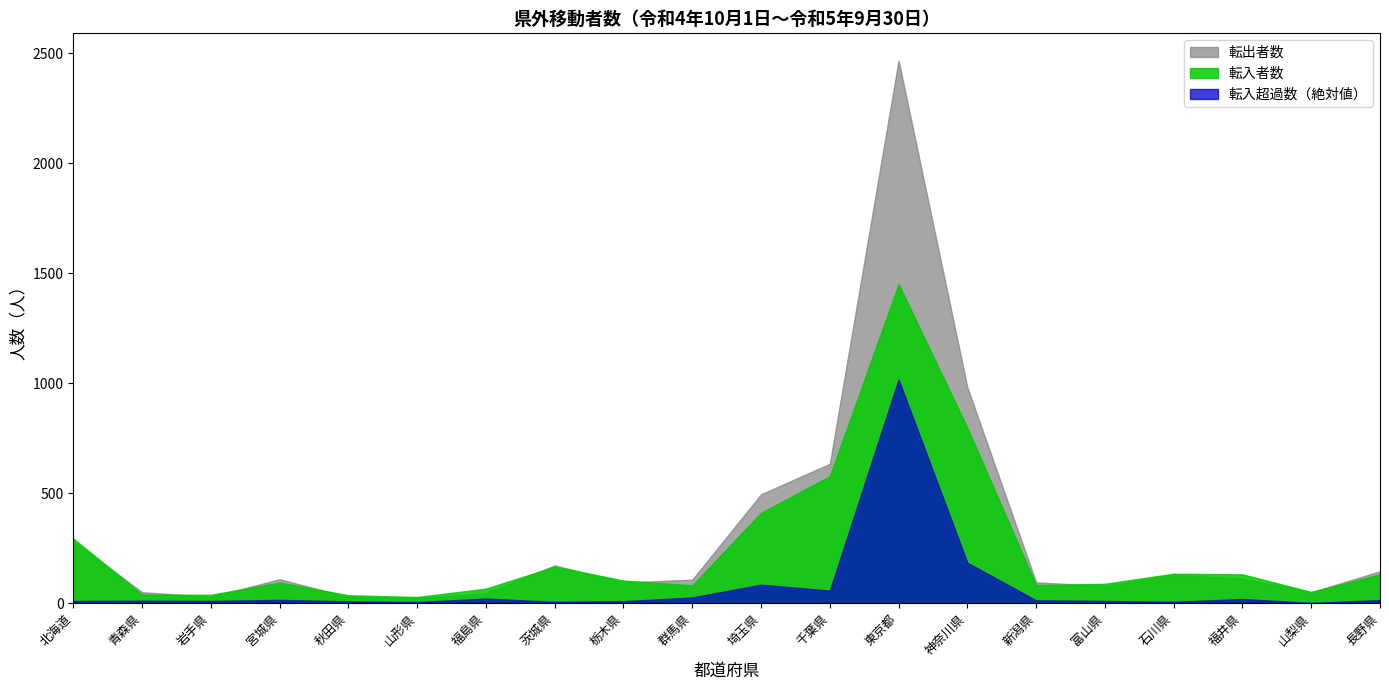

What is the sum of all 転入超過数_abs values?

1526